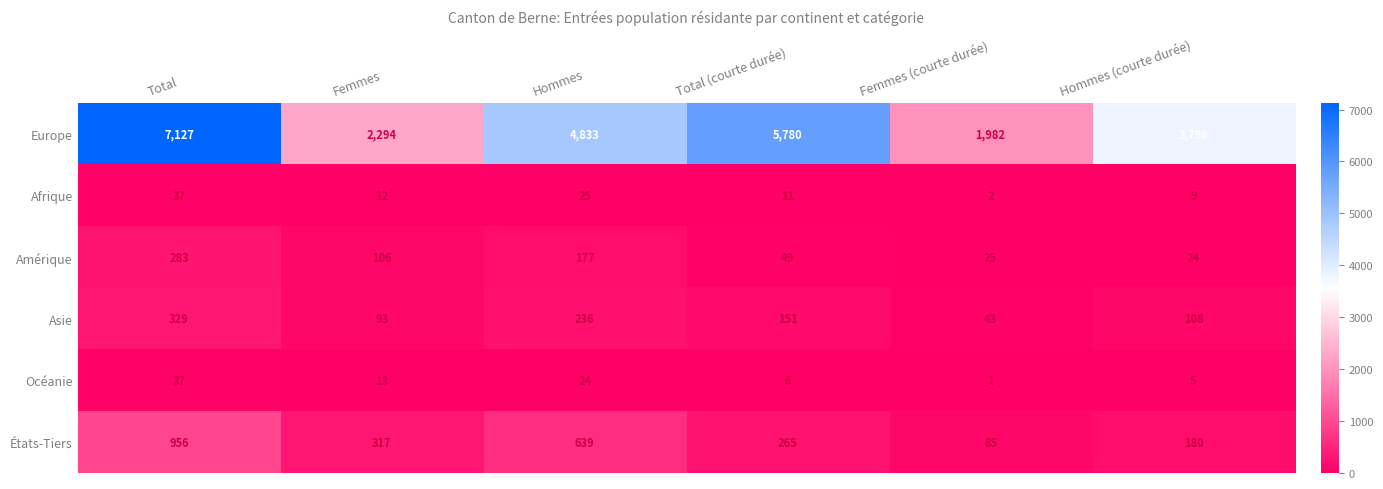

How many values in the Afrique series are below 12?

3